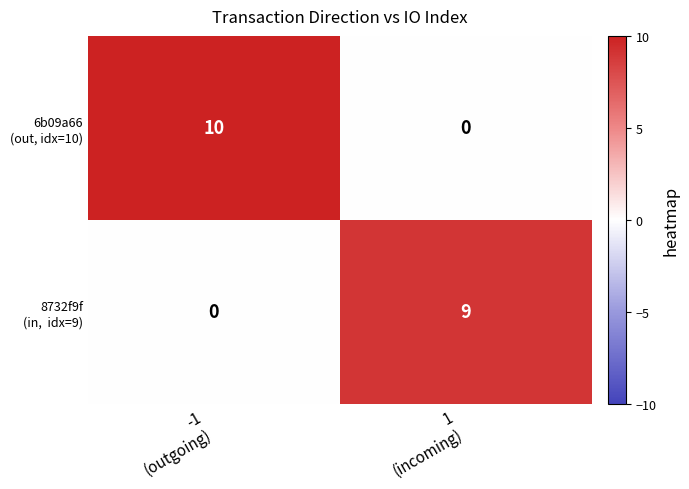

What is the greatest value displayed?

10